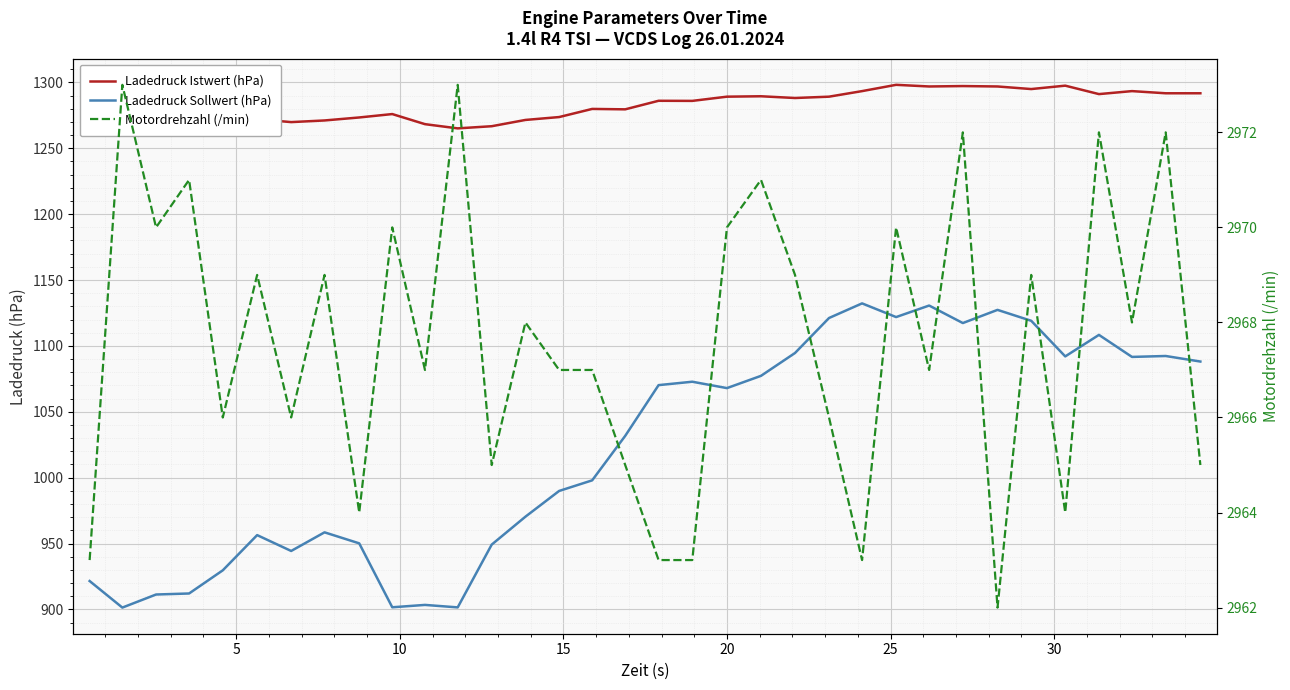

The Ladedruck Istwert (hPa) series shows 1705.1 at 15. True or false?

False